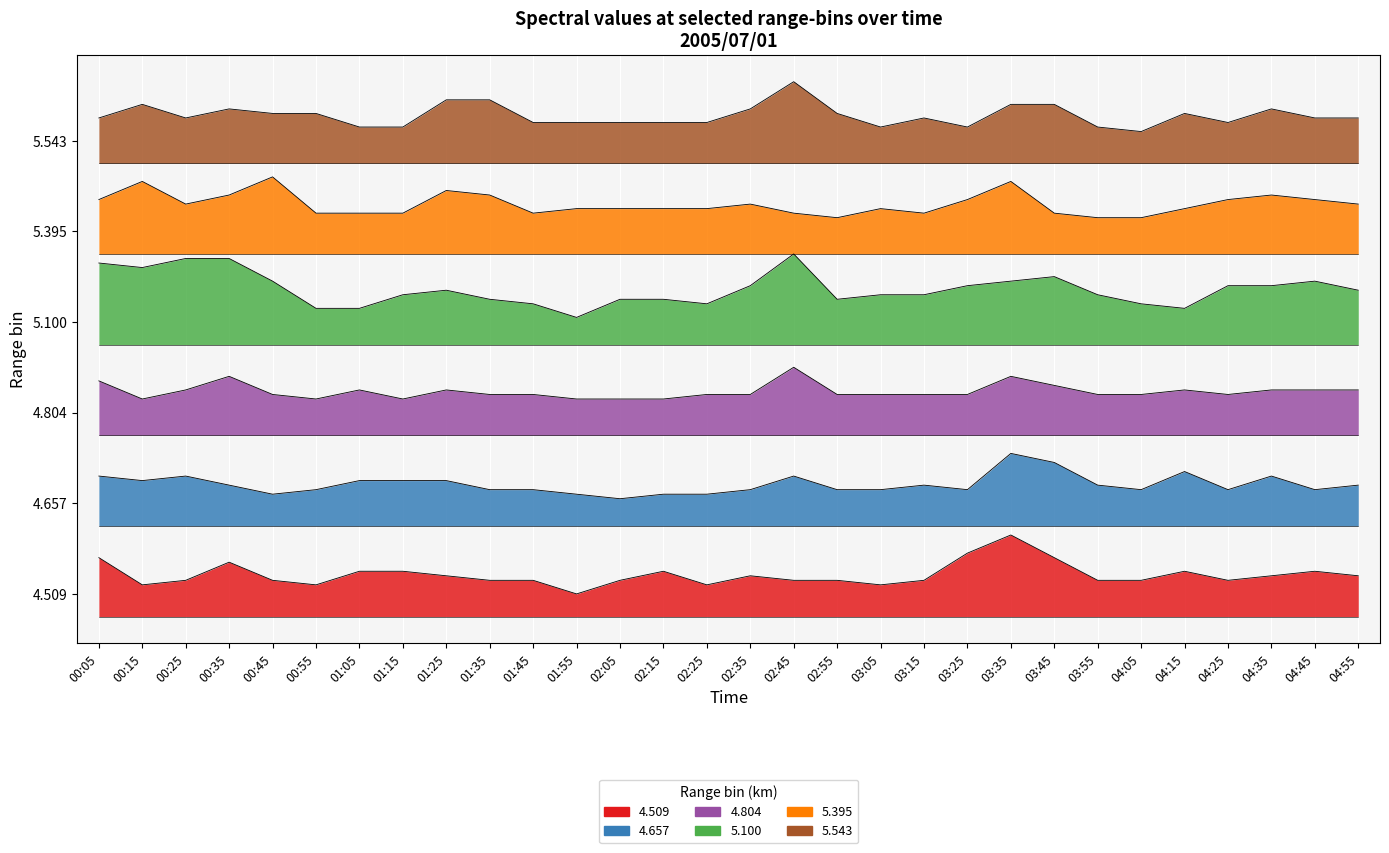

Is it true that 4.657 equals 2.9 at 04:55?

True